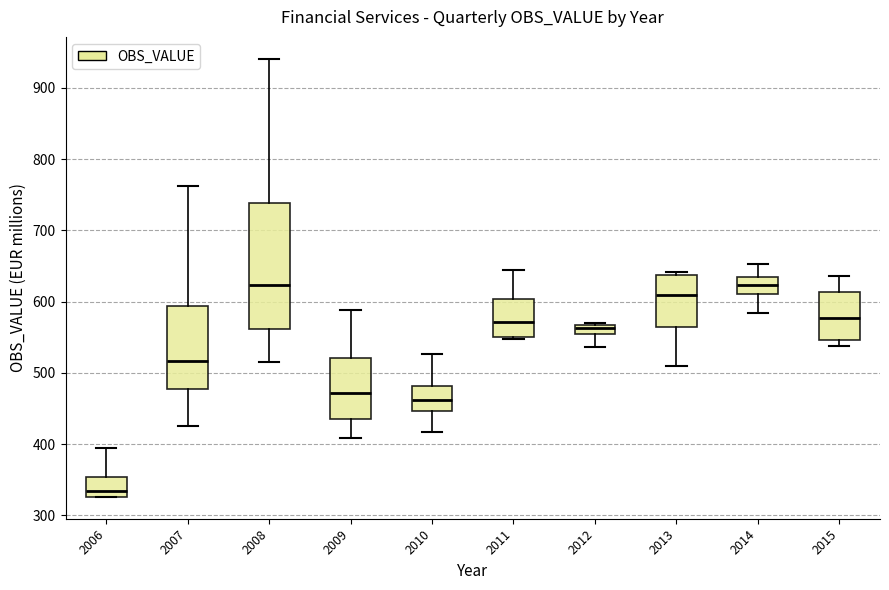

Where is the lower edge of the box at x = 2014 on the y-axis? The values are not printed on the chart, so give them approximately, as read against the axis.

610